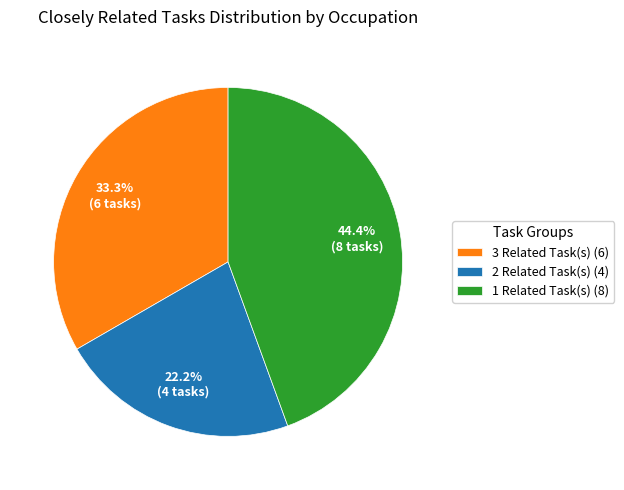

Does 2 Related Task(s) (4) represent more than half of the total?

No